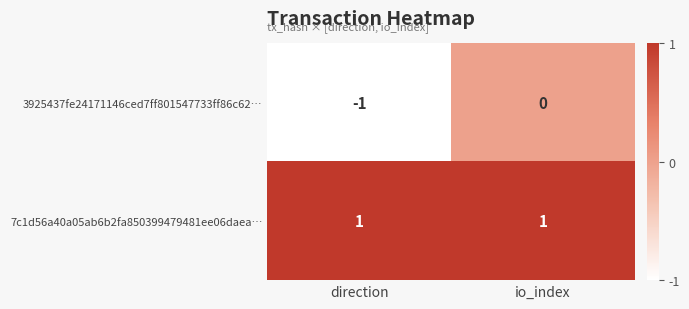

Between direction and io_index, which series saw the biggest shift?

3925437fe24171146ced7ff801547733ff86c62…